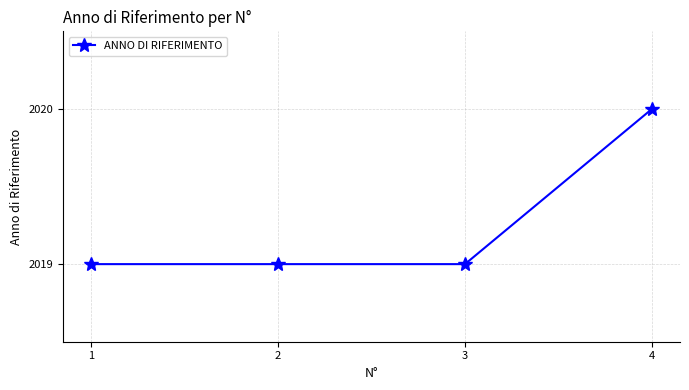

How many lines are shown in the chart?

1